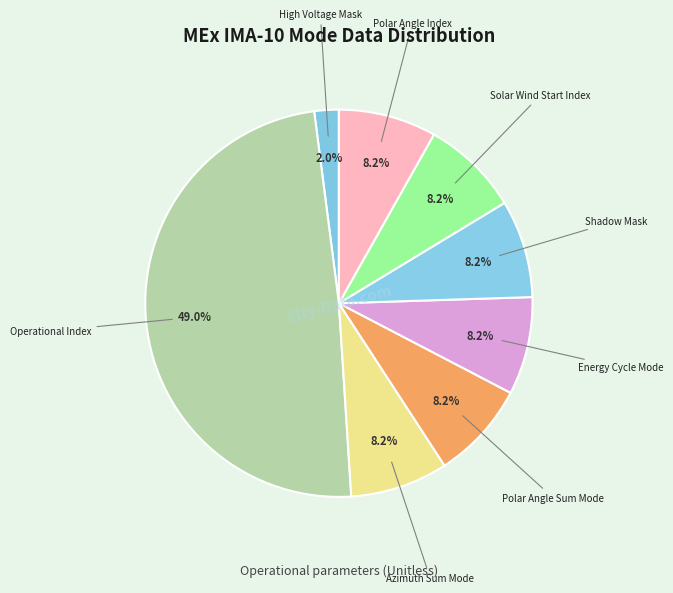

What is the ratio of the value at Shadow Mask to the value at Solar Wind Start Index?

1.0